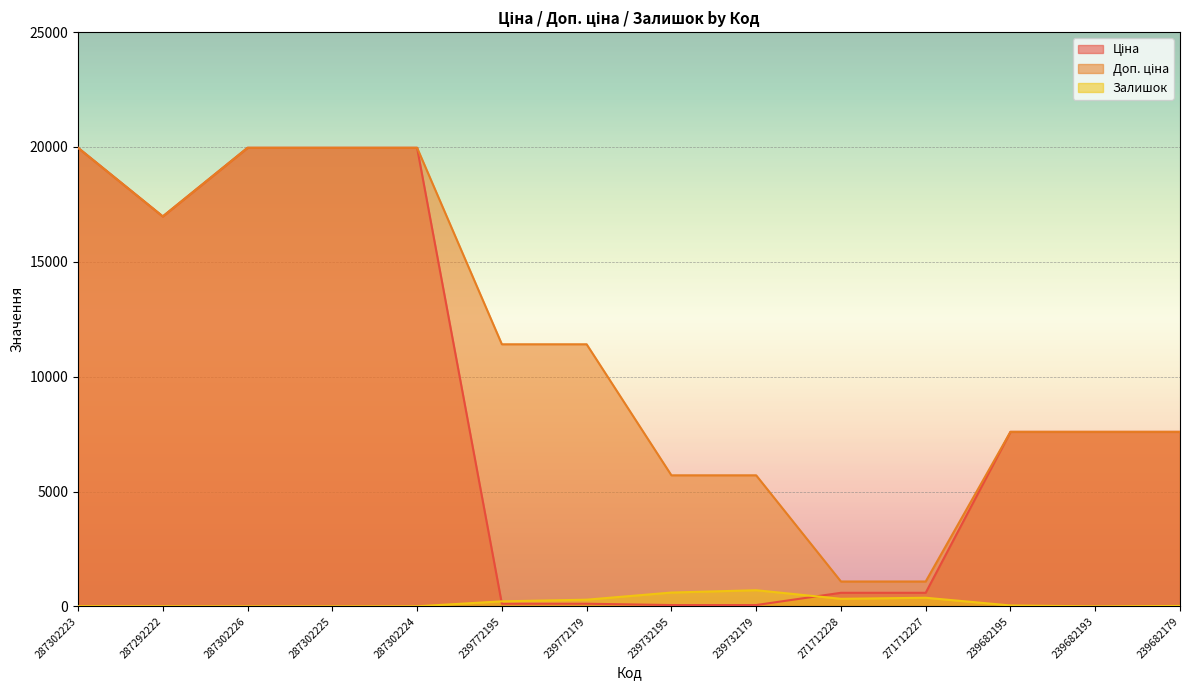

At how many categories does at least one series exceed 19048?

4